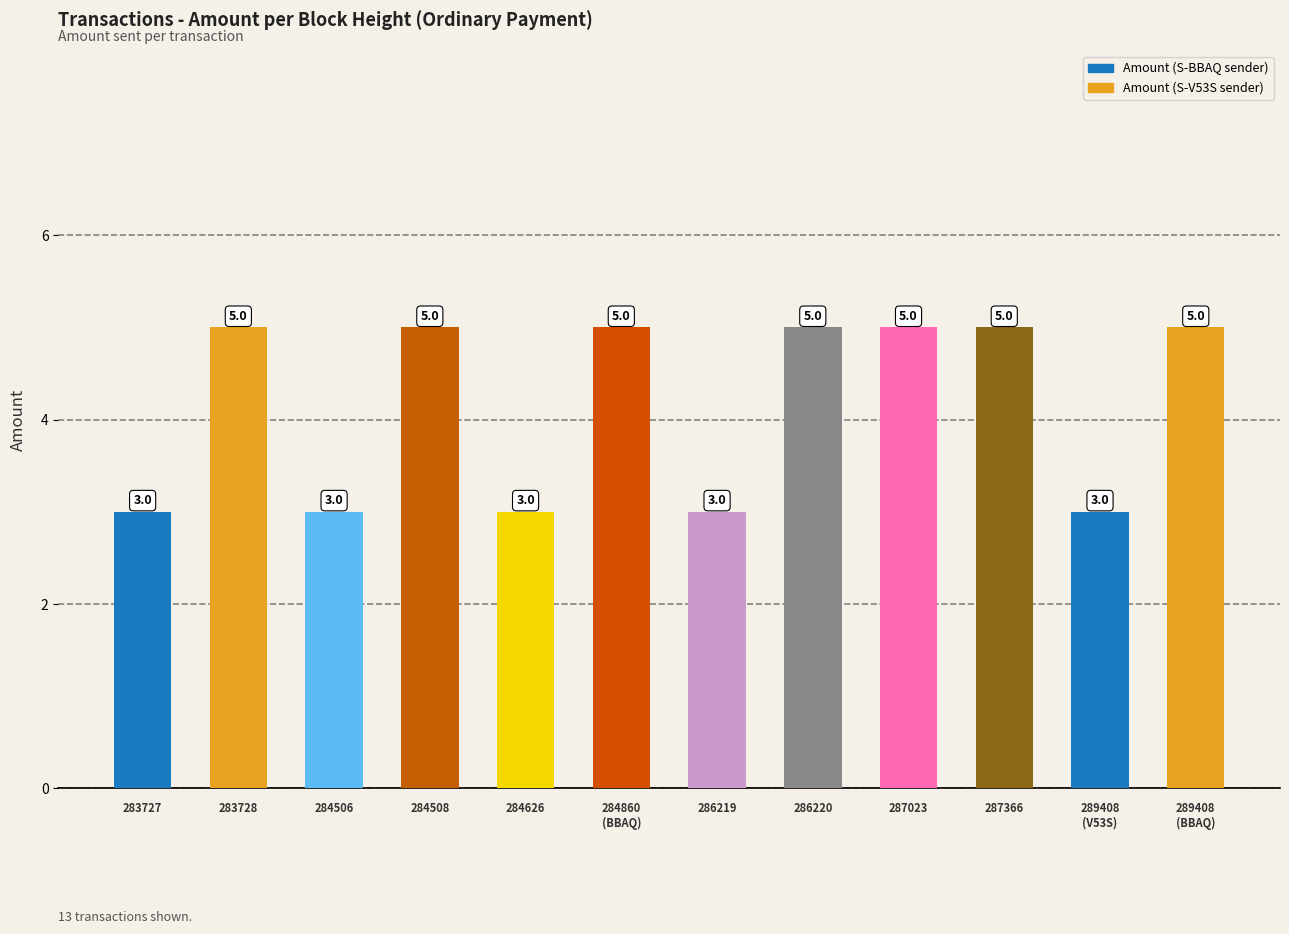

How many data points does each series have?

12